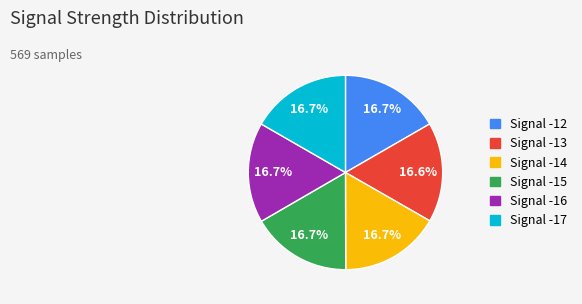

How many segments does this pie chart have?

6